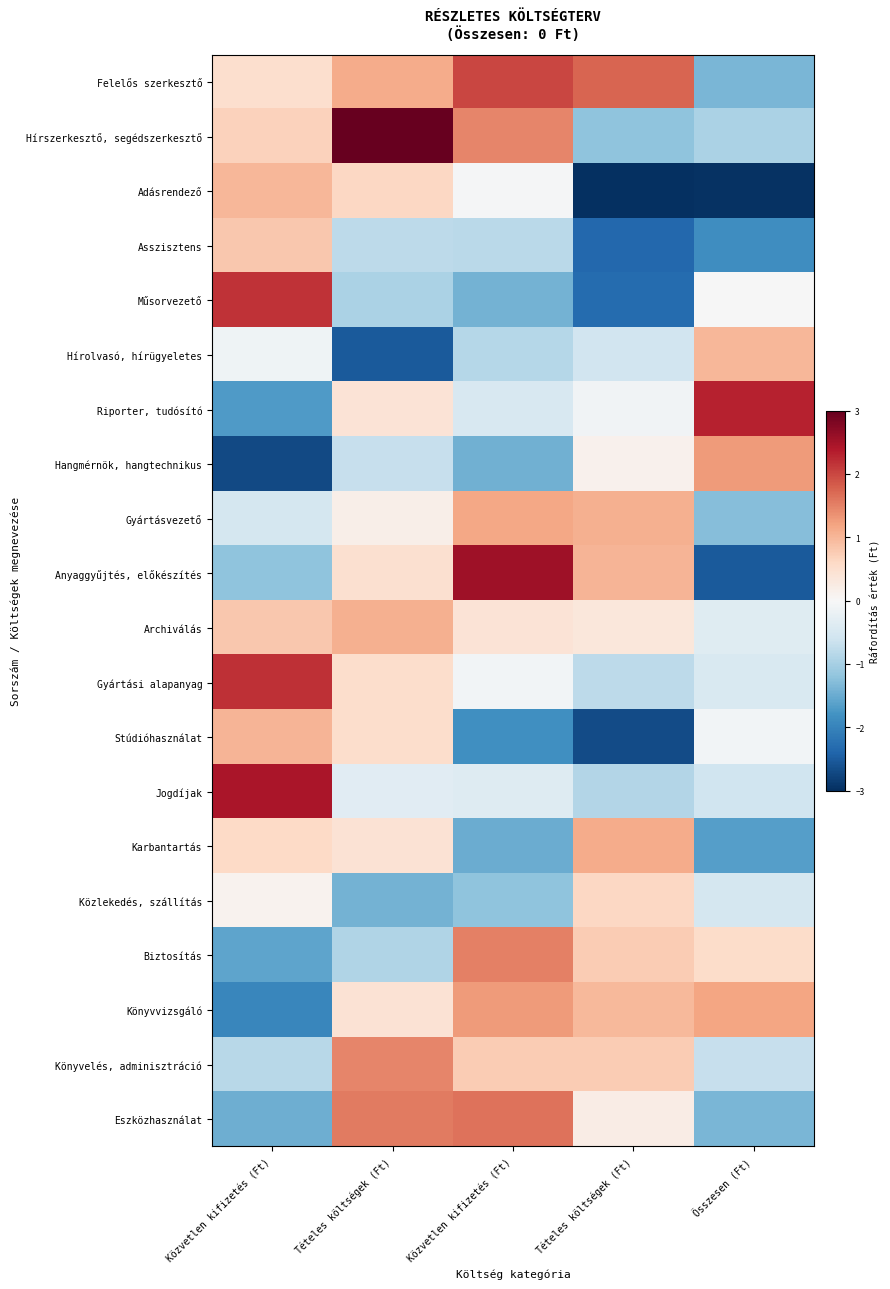

Reading right to left, extract all data points from this chart.

Felelős szerkesztő: Összesen (Ft)=-1.4	Tételes költségek (Ft)=1.7	Közvetlen kifizetés (Ft)=2.0	Tételes költségek (Ft)=1.1	Közvetlen kifizetés (Ft)=0.5
Hírszerkesztő, segédszerkesztő: Összesen (Ft)=-1.0	Tételes költségek (Ft)=-1.2	Közvetlen kifizetés (Ft)=1.5	Tételes költségek (Ft)=3.1	Közvetlen kifizetés (Ft)=0.7
Adásrendező: Összesen (Ft)=-3.0	Tételes költségek (Ft)=-3.3	Közvetlen kifizetés (Ft)=-0.0	Tételes költségek (Ft)=0.6	Közvetlen kifizetés (Ft)=1.0
Asszisztens: Összesen (Ft)=-1.9	Tételes költségek (Ft)=-2.4	Közvetlen kifizetés (Ft)=-0.8	Tételes költségek (Ft)=-0.8	Közvetlen kifizetés (Ft)=0.8
Műsorvezető: Összesen (Ft)=-0.0	Tételes költségek (Ft)=-2.3	Közvetlen kifizetés (Ft)=-1.4	Tételes költségek (Ft)=-1.0	Közvetlen kifizetés (Ft)=2.2
Hírolvasó, hírügyeletes: Összesen (Ft)=1.0	Tételes költségek (Ft)=-0.6	Közvetlen kifizetés (Ft)=-0.9	Tételes költségek (Ft)=-2.5	Közvetlen kifizetés (Ft)=-0.1
Riporter, tudósító: Összesen (Ft)=2.3	Tételes költségek (Ft)=-0.1	Közvetlen kifizetés (Ft)=-0.5	Tételes költségek (Ft)=0.4	Közvetlen kifizetés (Ft)=-1.7
Hangmérnök, hangtechnikus: Összesen (Ft)=1.3	Tételes költségek (Ft)=0.1	Közvetlen kifizetés (Ft)=-1.5	Tételes költségek (Ft)=-0.7	Közvetlen kifizetés (Ft)=-2.7
Gyártásvezető: Összesen (Ft)=-1.3	Tételes költségek (Ft)=1.1	Közvetlen kifizetés (Ft)=1.2	Tételes költségek (Ft)=0.2	Közvetlen kifizetés (Ft)=-0.5
Anyaggyűjtés, előkészítés: Összesen (Ft)=-2.5	Tételes költségek (Ft)=1.0	Közvetlen kifizetés (Ft)=2.5	Tételes költségek (Ft)=0.5	Közvetlen kifizetés (Ft)=-1.2
Archiválás: Összesen (Ft)=-0.4	Tételes költségek (Ft)=0.3	Közvetlen kifizetés (Ft)=0.4	Tételes költségek (Ft)=1.1	Közvetlen kifizetés (Ft)=0.8
Gyártási alapanyag: Összesen (Ft)=-0.5	Tételes költségek (Ft)=-0.8	Közvetlen kifizetés (Ft)=-0.1	Tételes költségek (Ft)=0.5	Közvetlen kifizetés (Ft)=2.2
Stúdióhasználat: Összesen (Ft)=-0.1	Tételes költségek (Ft)=-2.7	Közvetlen kifizetés (Ft)=-1.8	Tételes költségek (Ft)=0.5	Közvetlen kifizetés (Ft)=1.0
Jogdíjak: Összesen (Ft)=-0.6	Tételes költségek (Ft)=-0.9	Közvetlen kifizetés (Ft)=-0.4	Tételes költségek (Ft)=-0.3	Közvetlen kifizetés (Ft)=2.5
Karbantartás: Összesen (Ft)=-1.7	Tételes költségek (Ft)=1.1	Közvetlen kifizetés (Ft)=-1.5	Tételes költségek (Ft)=0.4	Közvetlen kifizetés (Ft)=0.6
Közlekedés, szállítás: Összesen (Ft)=-0.5	Tételes költségek (Ft)=0.6	Közvetlen kifizetés (Ft)=-1.2	Tételes költségek (Ft)=-1.4	Közvetlen kifizetés (Ft)=0.1
Biztosítás: Összesen (Ft)=0.5	Tételes költségek (Ft)=0.8	Közvetlen kifizetés (Ft)=1.5	Tételes költségek (Ft)=-0.9	Közvetlen kifizetés (Ft)=-1.6
Könyvvizsgáló: Összesen (Ft)=1.2	Tételes költségek (Ft)=1.0	Közvetlen kifizetés (Ft)=1.3	Tételes költségek (Ft)=0.4	Közvetlen kifizetés (Ft)=-2.0
Könyvelés, adminisztráció: Összesen (Ft)=-0.7	Tételes költségek (Ft)=0.8	Közvetlen kifizetés (Ft)=0.8	Tételes költségek (Ft)=1.5	Közvetlen kifizetés (Ft)=-0.8
Eszközhasználat: Összesen (Ft)=-1.4	Tételes költségek (Ft)=0.2	Közvetlen kifizetés (Ft)=1.6	Tételes költségek (Ft)=1.6	Közvetlen kifizetés (Ft)=-1.5